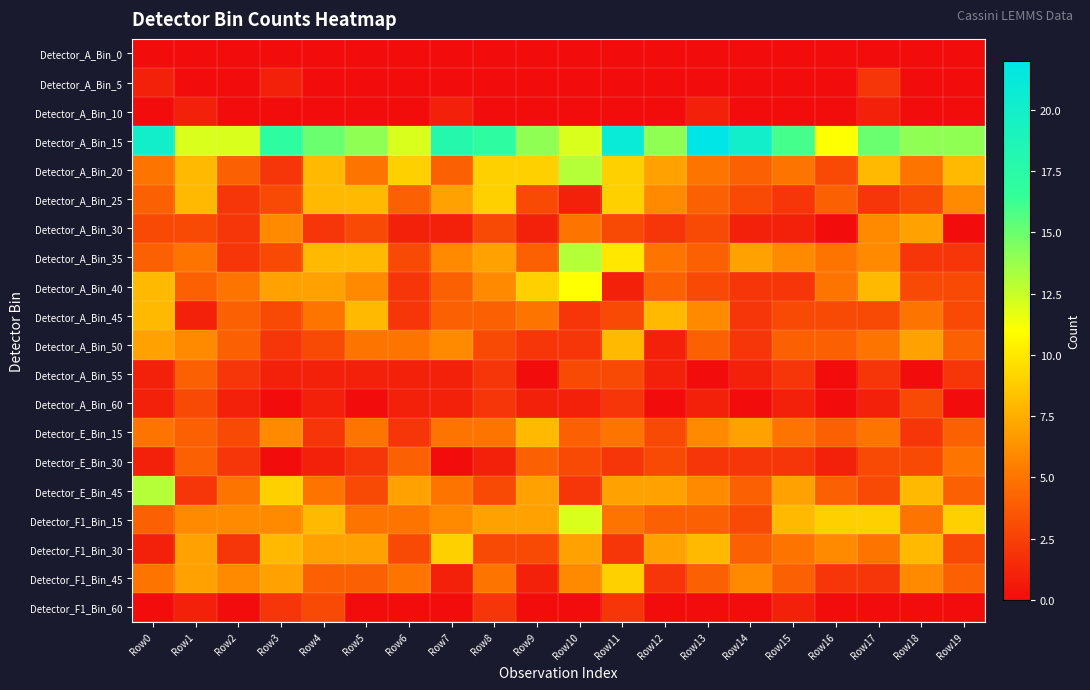

Rank the series by their maximum value, from highest to lowest.

Detector_A_Bin_15, Detector_A_Bin_20, Detector_A_Bin_35, Detector_E_Bin_45, Detector_F1_Bin_15, Detector_A_Bin_40, Detector_A_Bin_25, Detector_F1_Bin_30, Detector_F1_Bin_45, Detector_A_Bin_45, Detector_A_Bin_50, Detector_E_Bin_15, Detector_A_Bin_30, Detector_E_Bin_30, Detector_A_Bin_55, Detector_A_Bin_60, Detector_F1_Bin_60, Detector_A_Bin_5, Detector_A_Bin_10, Detector_A_Bin_0